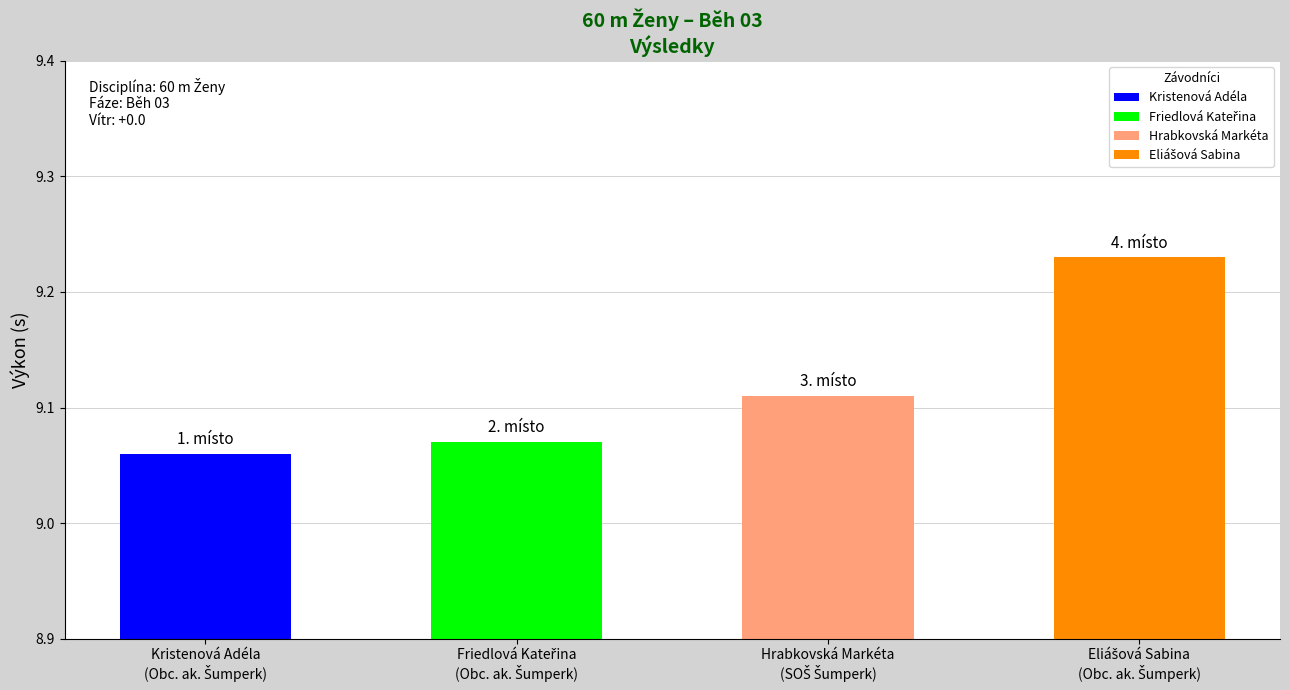

Which has a higher value, Hrabkovská Markéta or Eliášová Sabina?

Eliášová Sabina